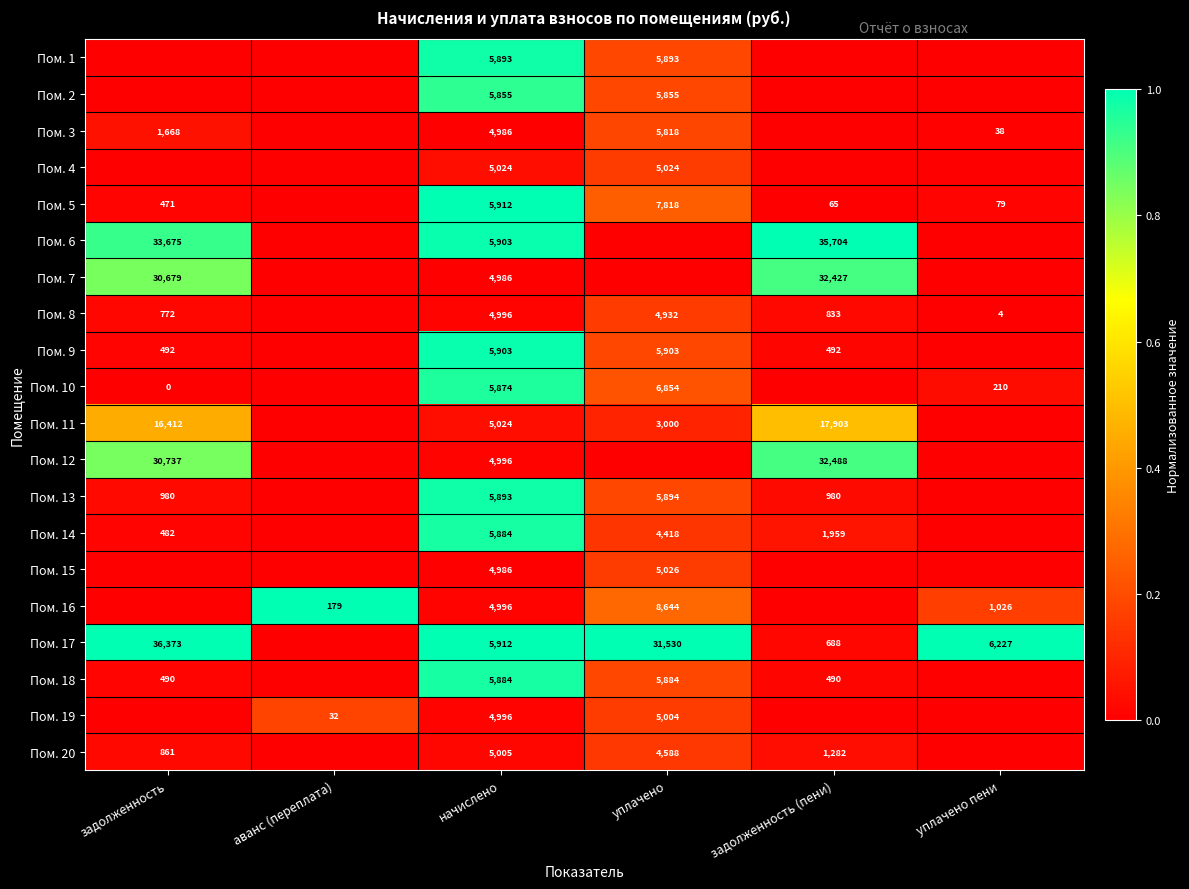

Which has a higher value, задолженность or аванс (переплата)?

задолженность